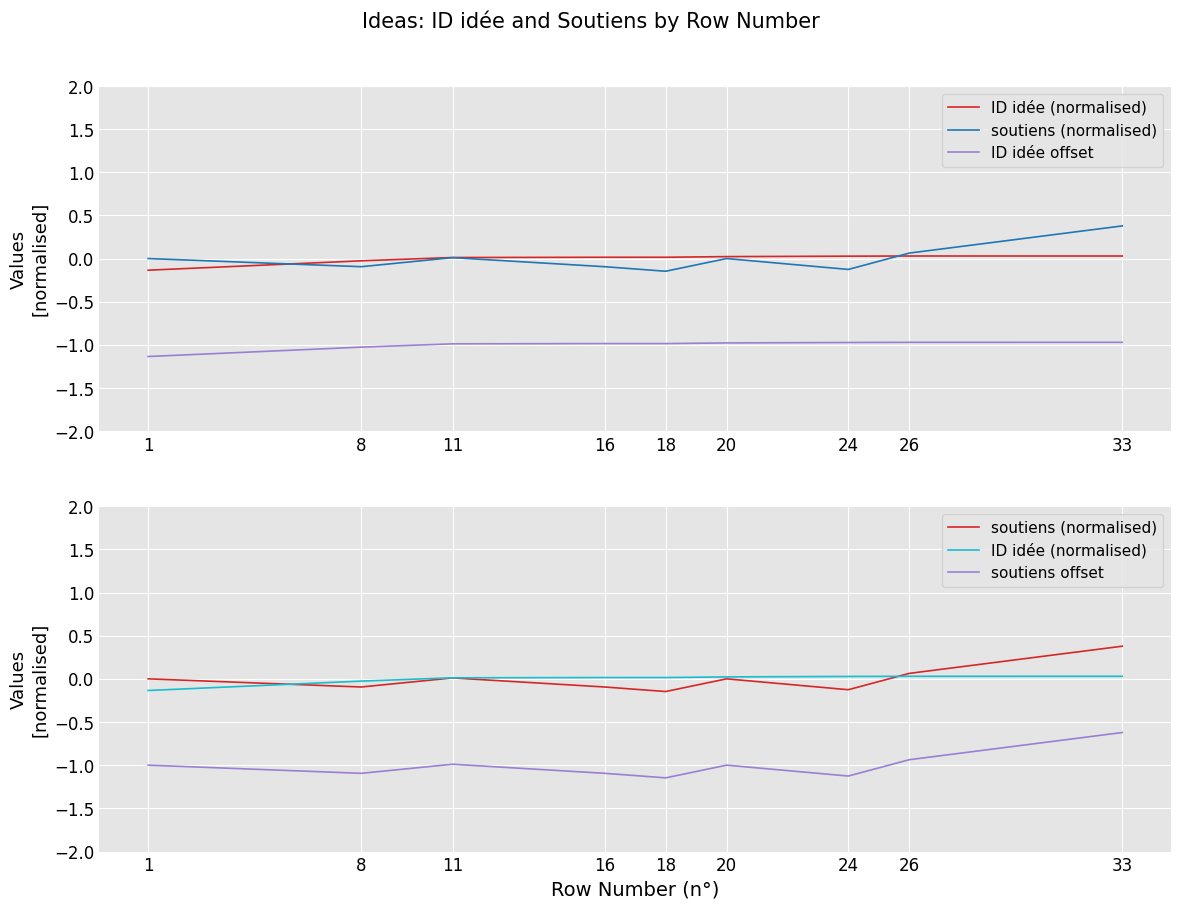

What are all the series names shown in the legend?

ID idée (normalised), soutiens (normalised), ID idée offset, soutiens offset